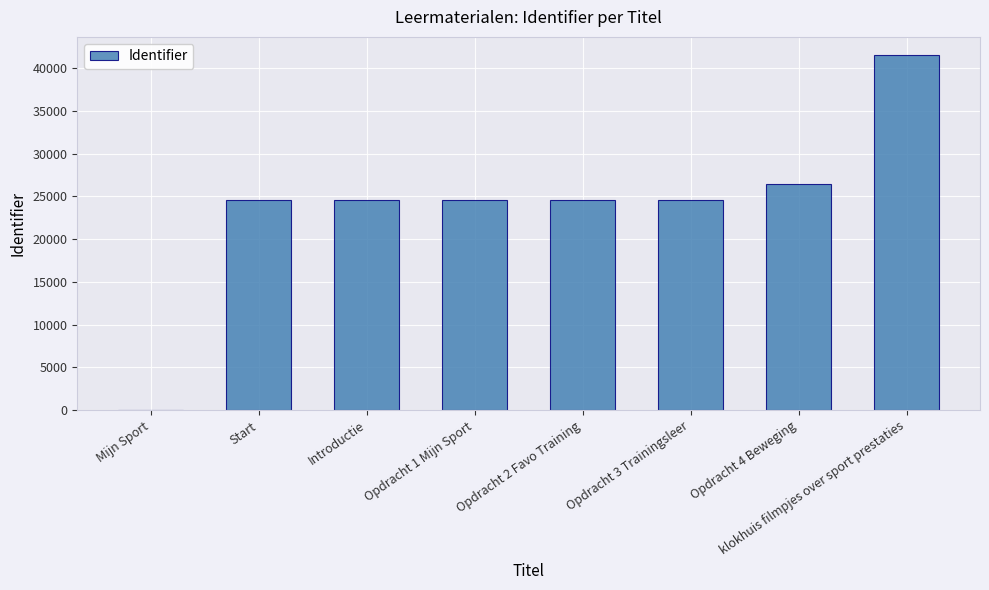

Which category has the highest value across all series?

klokhuis filmpjes over sport prestaties